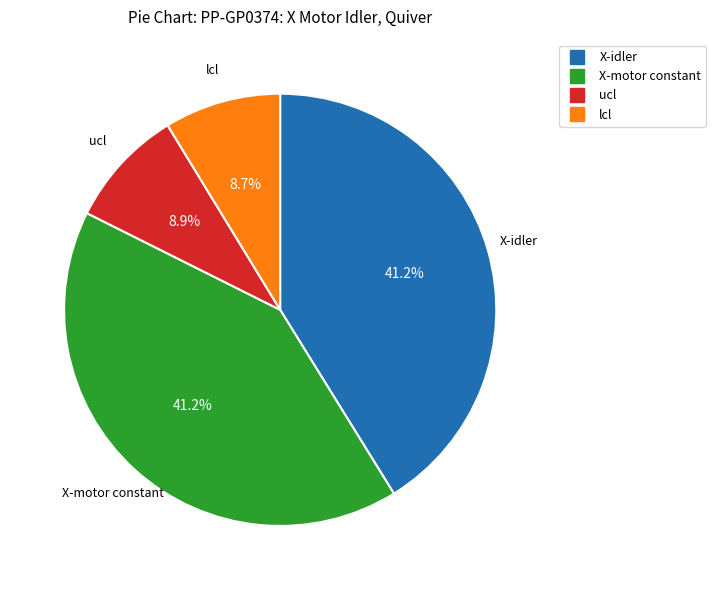

Is there a majority slice in this chart?

No